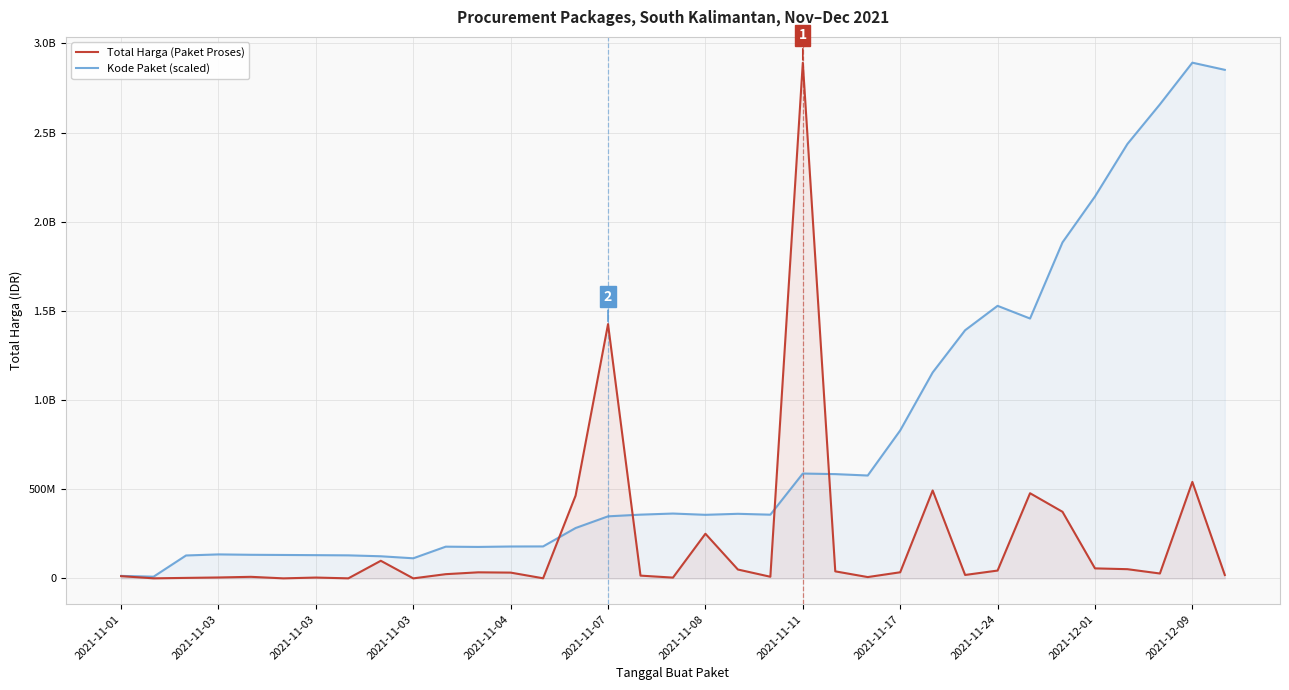

What are all the series names shown in the legend?

Total Harga (Paket Proses), Kode Paket (scaled)